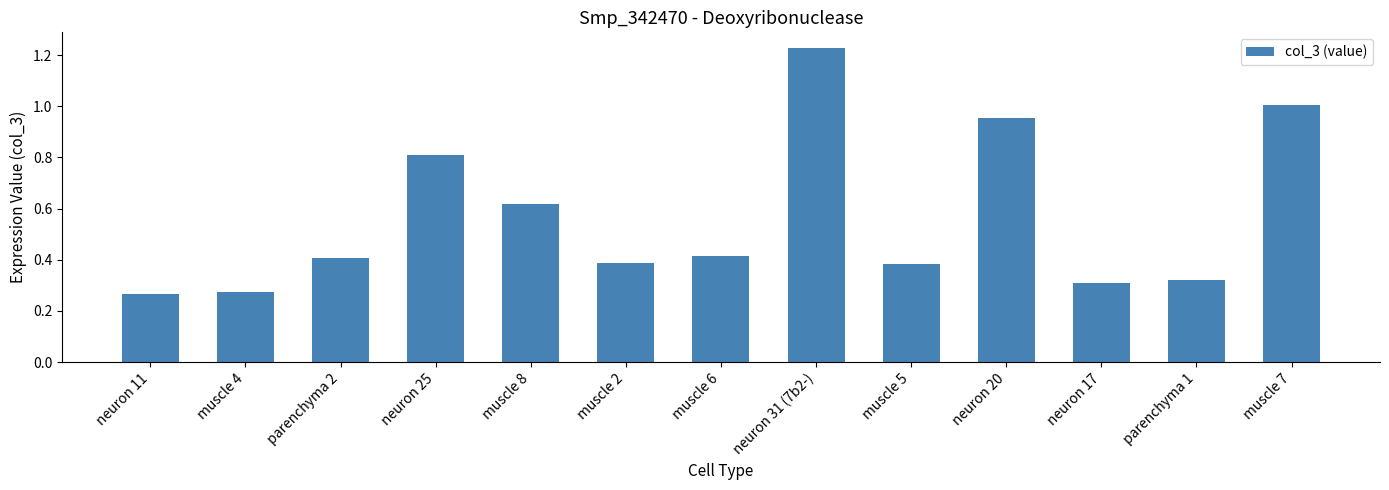

Which has a higher value, muscle 8 or neuron 25?

neuron 25